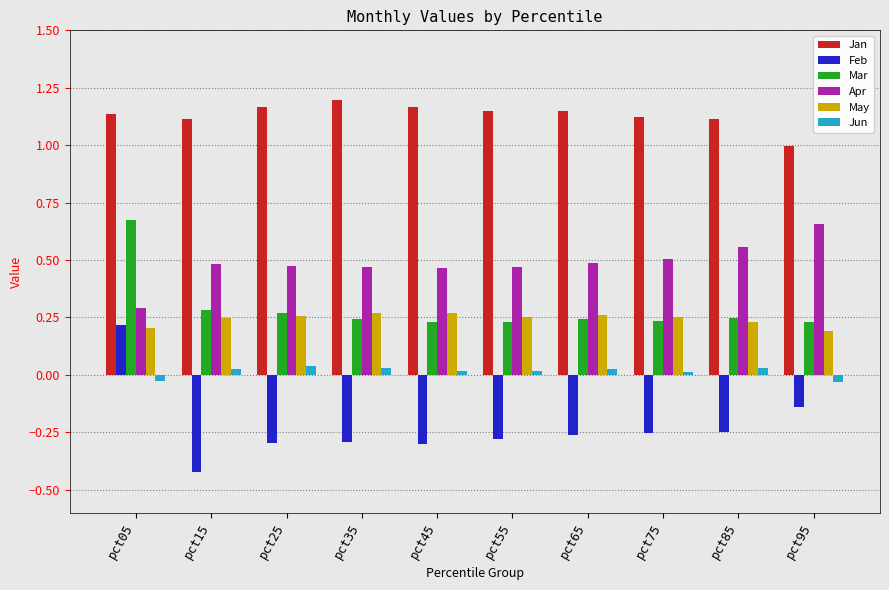

The Feb series shows -0.3 at pct15. True or false?

False